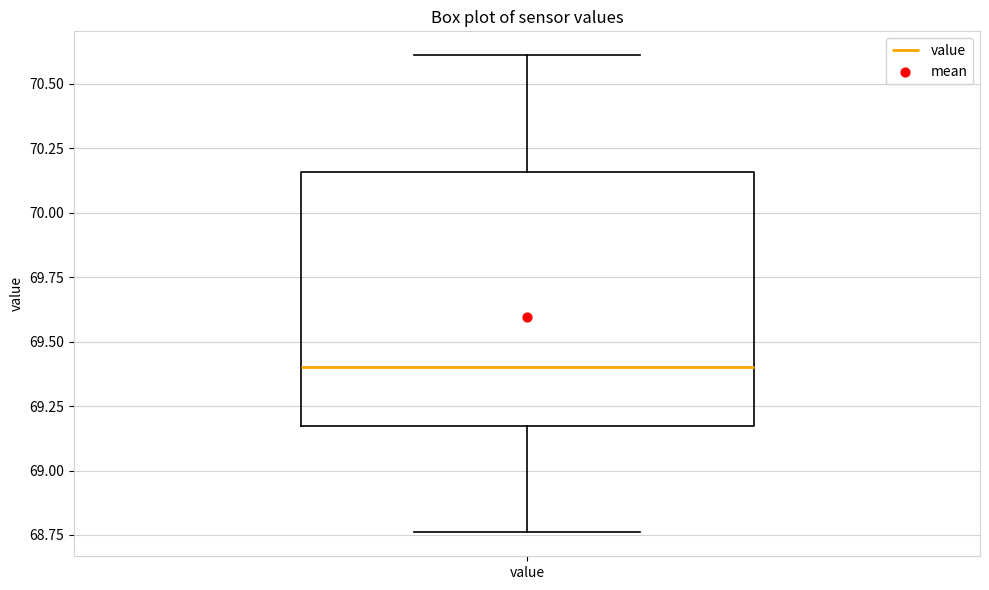

Where is the upper edge of the box for value on the y-axis? The values are not printed on the chart, so give them approximately, as read against the axis.

70.15